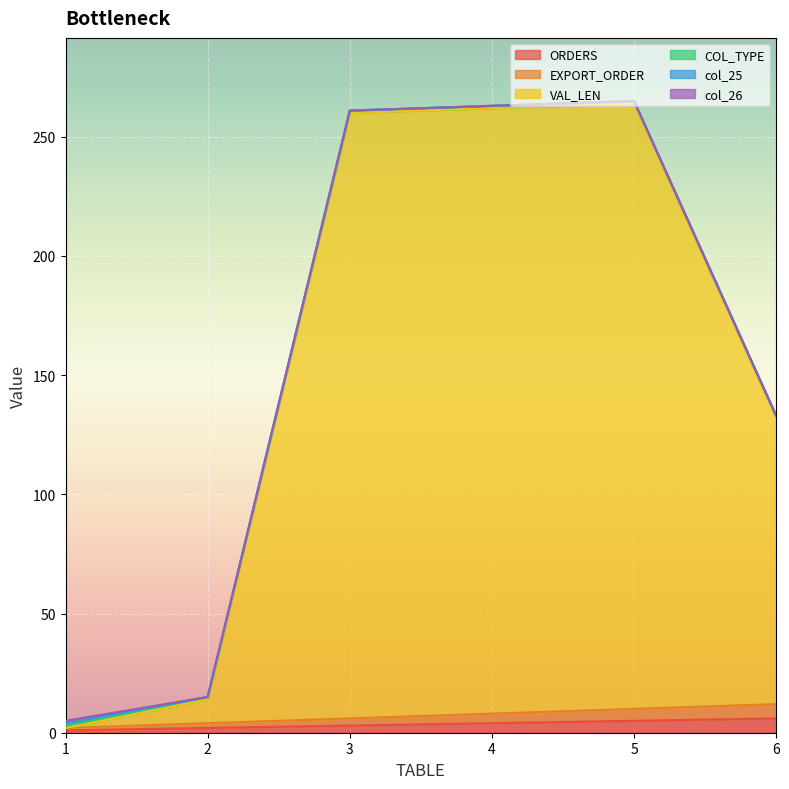

How many lines are shown in the chart?

6